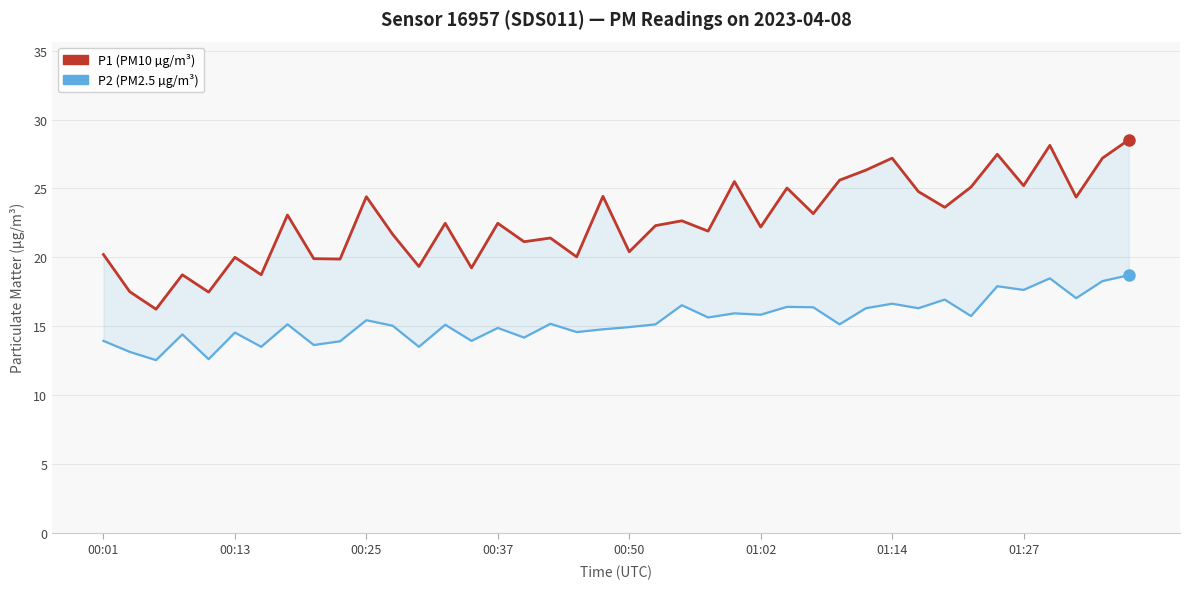

Which series has the largest total across all categories?

P1 (PM10 µg/m³)